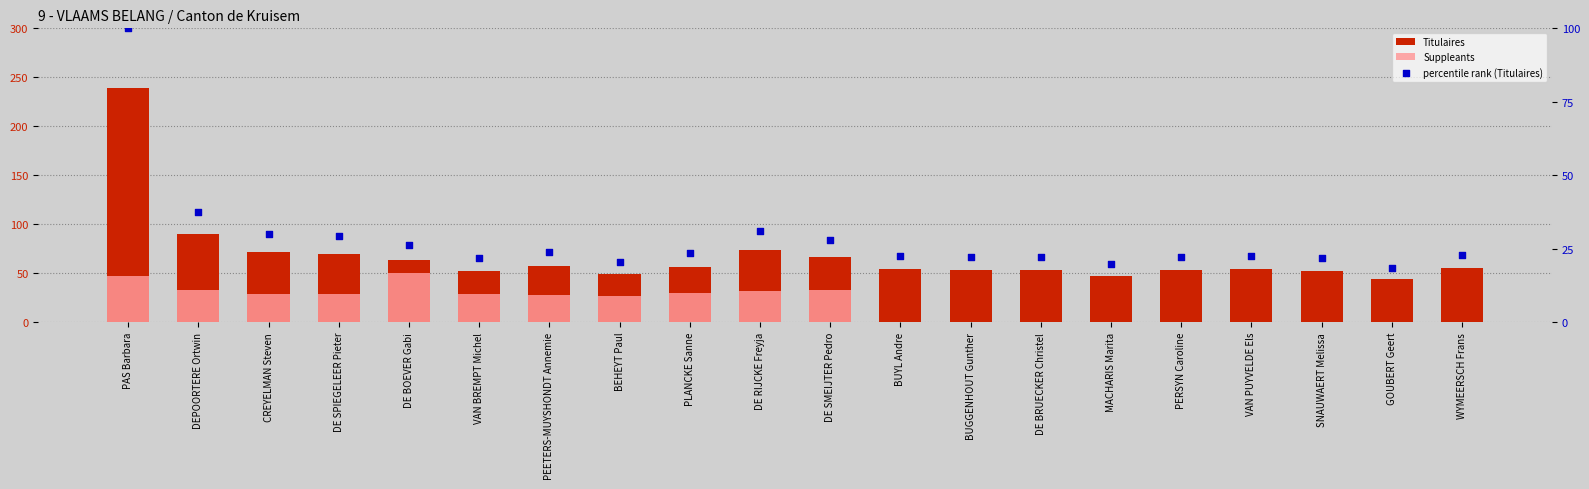

Which series reaches the minimum Y coordinate?

Suppleants